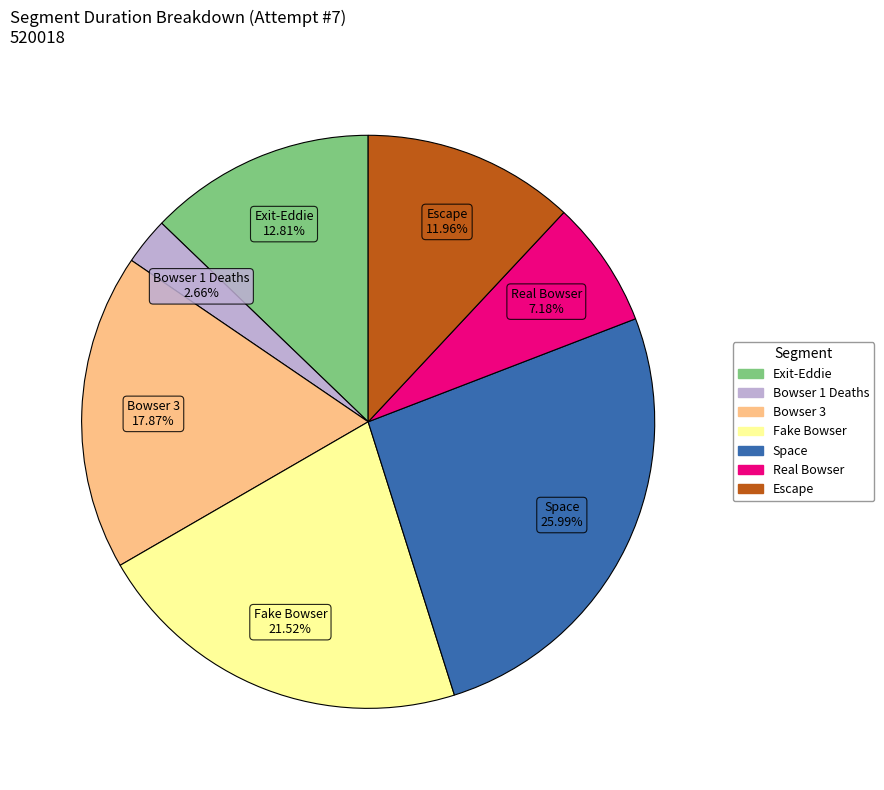

To the nearest percent, what percentage of the pie is Bowser 3?

18%